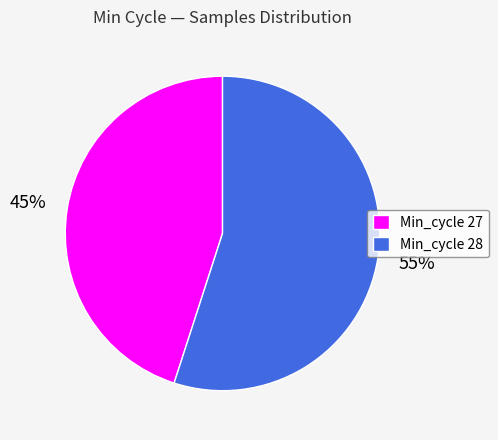

To the nearest percent, what percentage of the pie is Min_cycle 28?

55%